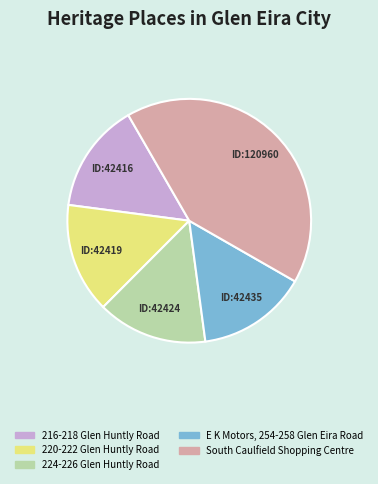

Which category has the biggest portion of the pie?

South Caulfield Shopping Centre